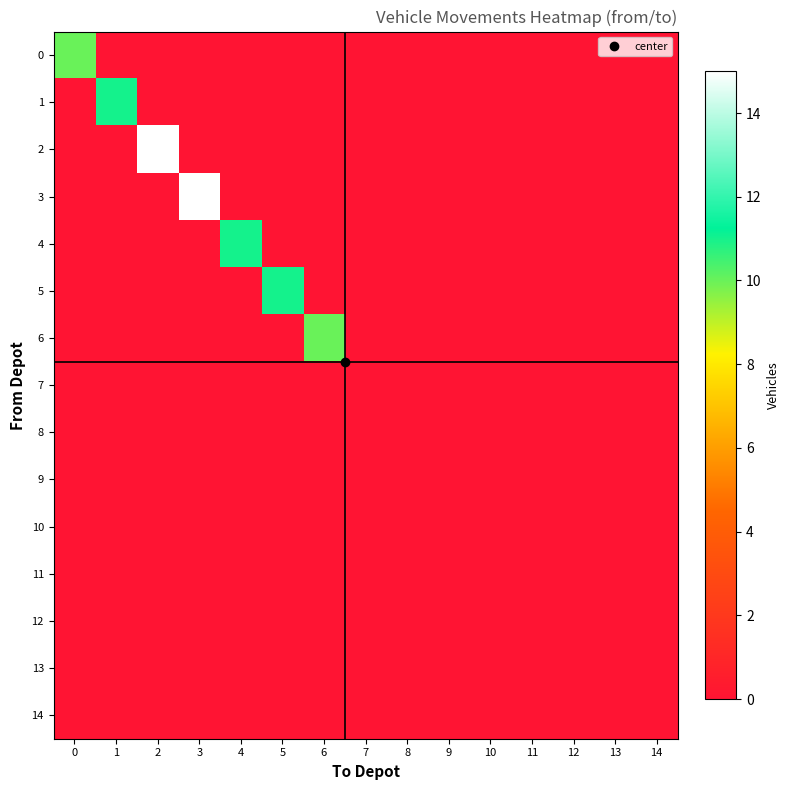

Reading left to right, transcribe all the data shown in this chart.

0: 0=10	1=0	2=0	3=0	4=0	5=0	6=0	7=0	8=0	9=0	10=0	11=0	12=0	13=0	14=0
1: 0=0	1=11	2=0	3=0	4=0	5=0	6=0	7=0	8=0	9=0	10=0	11=0	12=0	13=0	14=0
2: 0=0	1=0	2=15	3=0	4=0	5=0	6=0	7=0	8=0	9=0	10=0	11=0	12=0	13=0	14=0
3: 0=0	1=0	2=0	3=15	4=0	5=0	6=0	7=0	8=0	9=0	10=0	11=0	12=0	13=0	14=0
4: 0=0	1=0	2=0	3=0	4=11	5=0	6=0	7=0	8=0	9=0	10=0	11=0	12=0	13=0	14=0
5: 0=0	1=0	2=0	3=0	4=0	5=11	6=0	7=0	8=0	9=0	10=0	11=0	12=0	13=0	14=0
6: 0=0	1=0	2=0	3=0	4=0	5=0	6=10	7=0	8=0	9=0	10=0	11=0	12=0	13=0	14=0
7: 0=0	1=0	2=0	3=0	4=0	5=0	6=0	7=0	8=0	9=0	10=0	11=0	12=0	13=0	14=0
8: 0=0	1=0	2=0	3=0	4=0	5=0	6=0	7=0	8=0	9=0	10=0	11=0	12=0	13=0	14=0
9: 0=0	1=0	2=0	3=0	4=0	5=0	6=0	7=0	8=0	9=0	10=0	11=0	12=0	13=0	14=0
10: 0=0	1=0	2=0	3=0	4=0	5=0	6=0	7=0	8=0	9=0	10=0	11=0	12=0	13=0	14=0
11: 0=0	1=0	2=0	3=0	4=0	5=0	6=0	7=0	8=0	9=0	10=0	11=0	12=0	13=0	14=0
12: 0=0	1=0	2=0	3=0	4=0	5=0	6=0	7=0	8=0	9=0	10=0	11=0	12=0	13=0	14=0
13: 0=0	1=0	2=0	3=0	4=0	5=0	6=0	7=0	8=0	9=0	10=0	11=0	12=0	13=0	14=0
14: 0=0	1=0	2=0	3=0	4=0	5=0	6=0	7=0	8=0	9=0	10=0	11=0	12=0	13=0	14=0